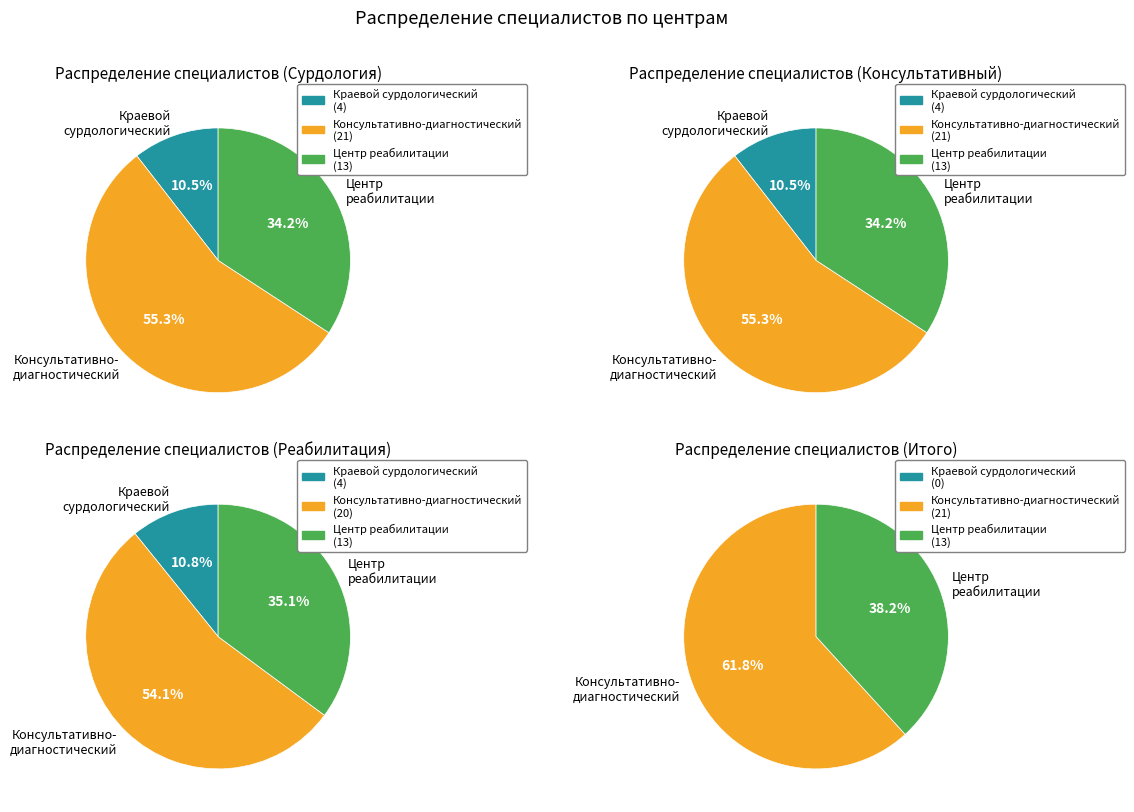

What percentage is the Краевой детский сурдологический центр slice, to the nearest percent?

11%